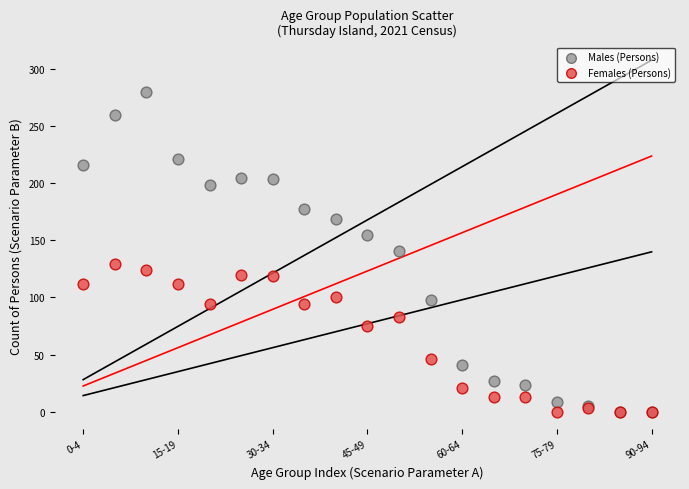

Which series has the largest Y range (max minus min)?

Males (Persons)